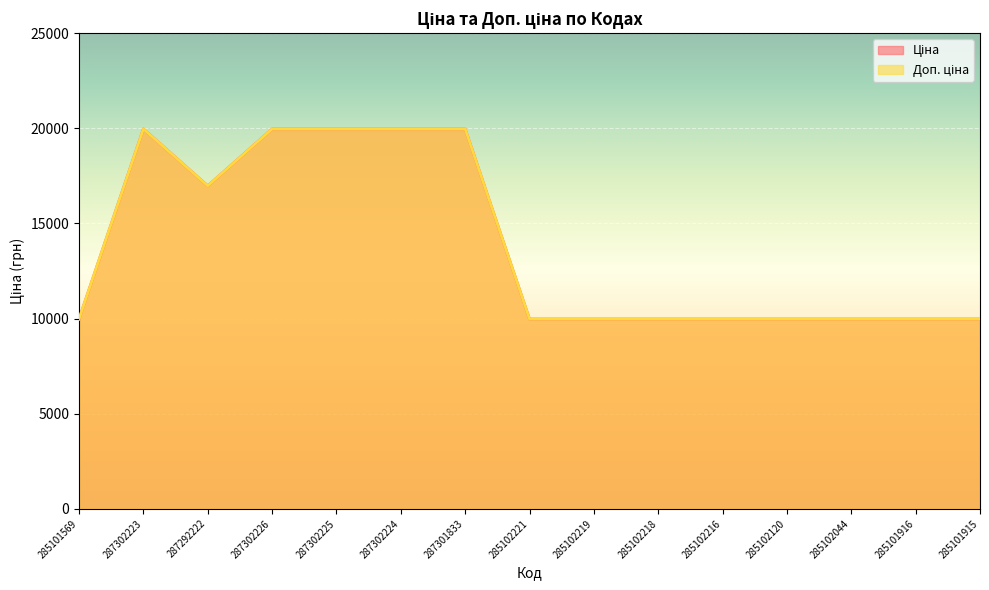

True or false: Ціна has a value of 9975.0 at 285101569.

True